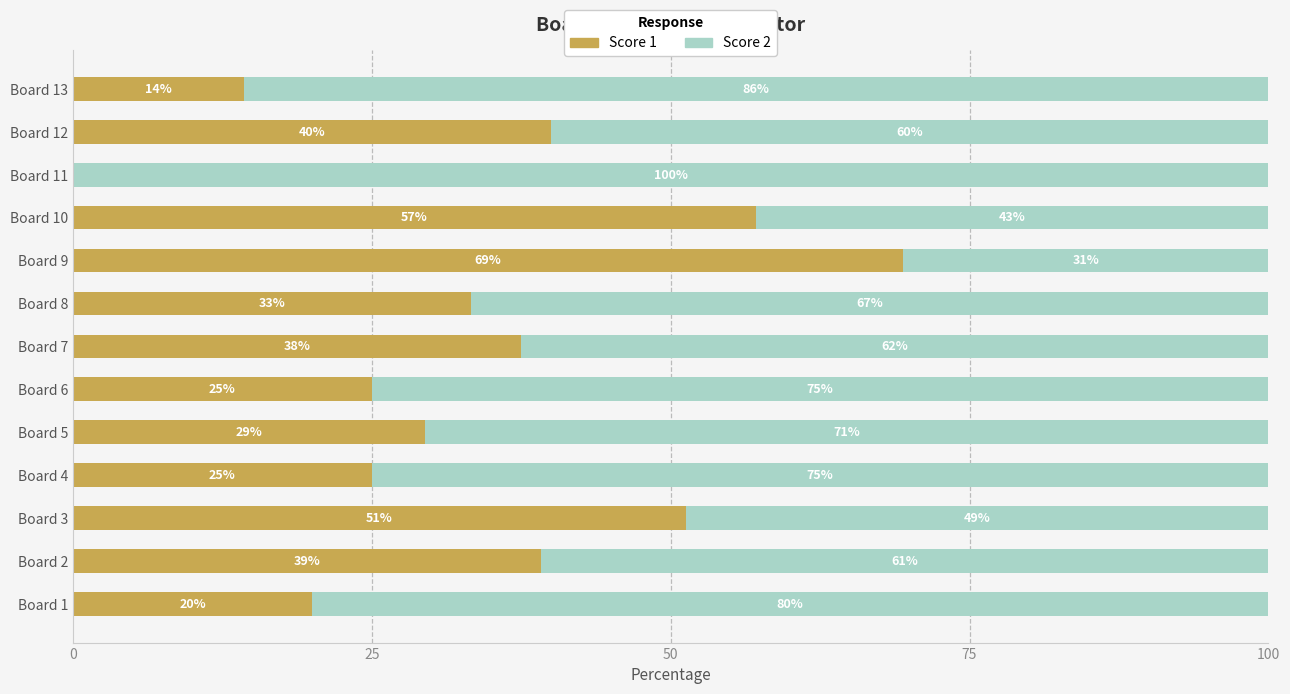

Read the Score 1 value at Board 9.

69.4